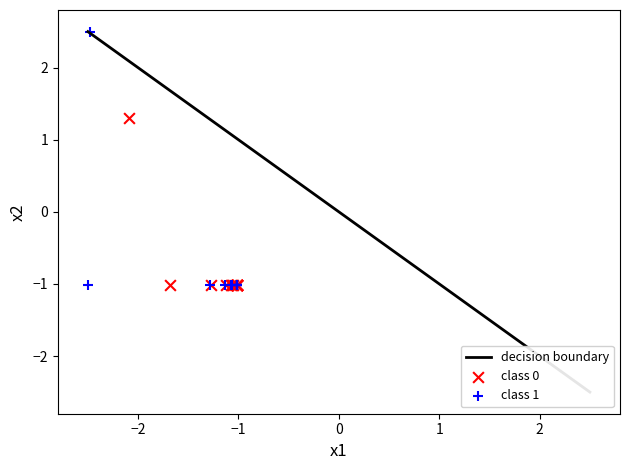

Which series contains the highest Y value?

class 1